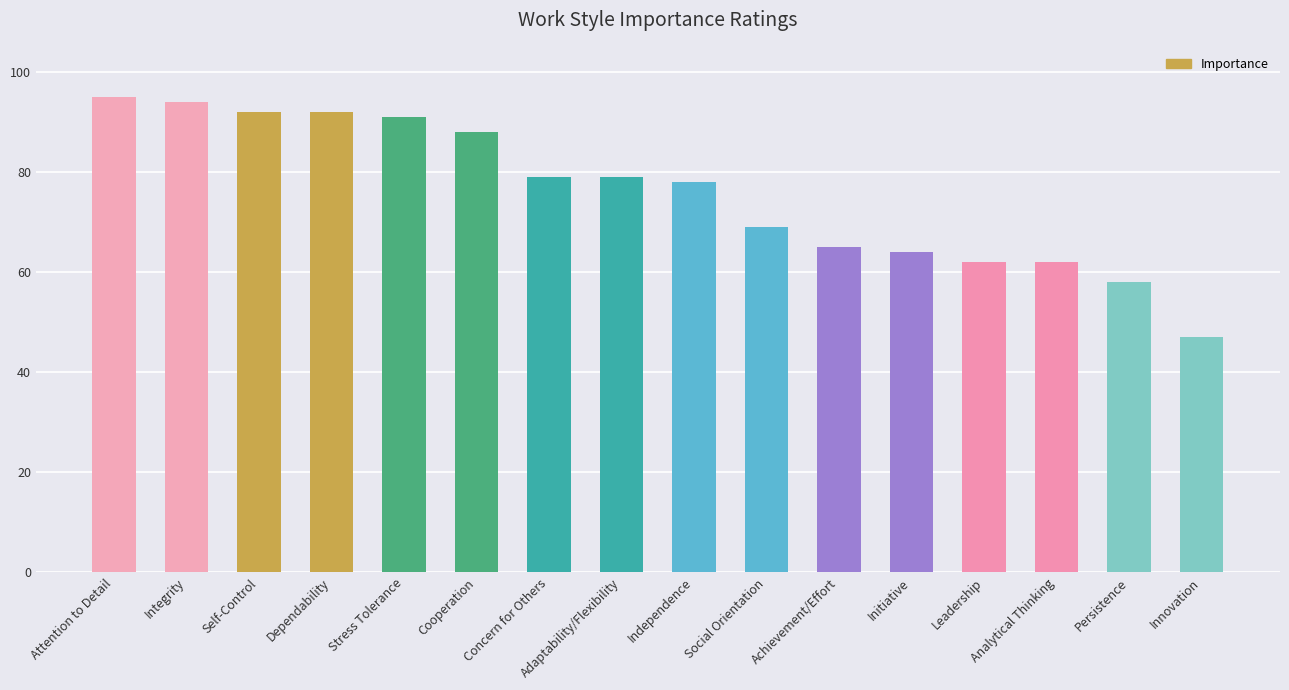

What is the sum of all values?

1215